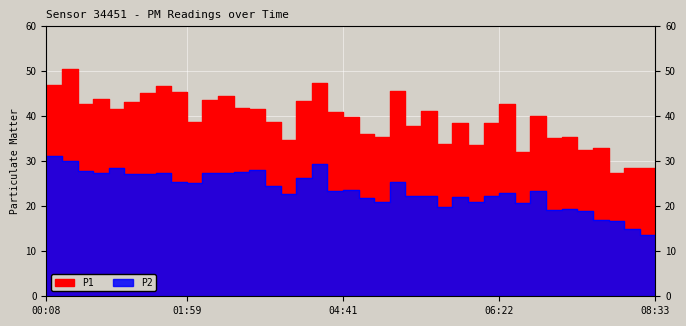

In P1, how many points are lower than both neighbors (excluding endpoints)?

12